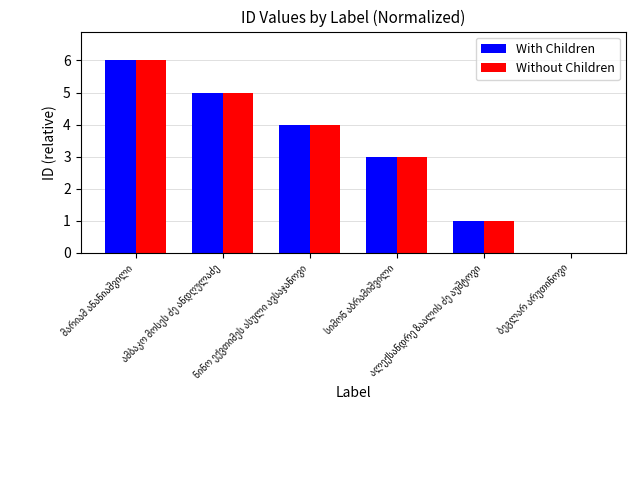

What is the greatest value displayed?

6